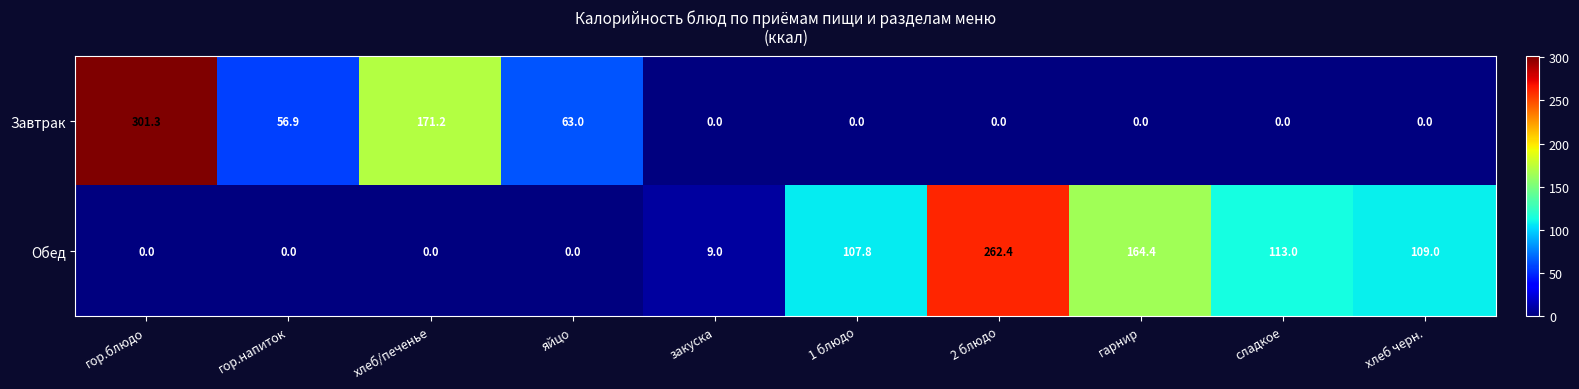

At which category is the sum across all series the highest?

гор.блюдо